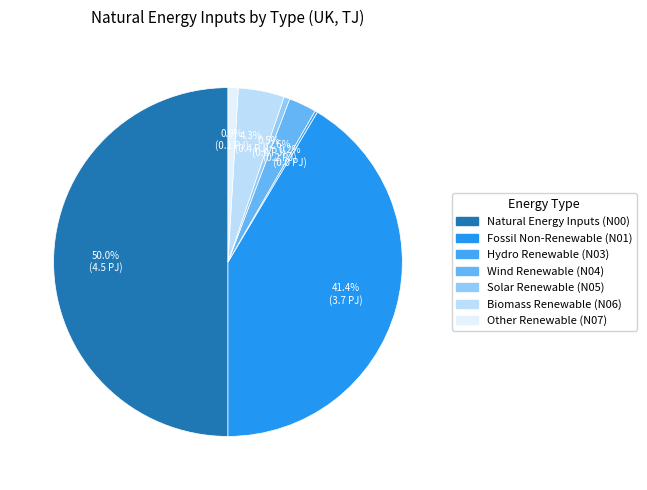

To the nearest percent, what is the difference between the Fossil Non-Renewable (N01) and Solar Renewable (N05) slice percentages?

41%